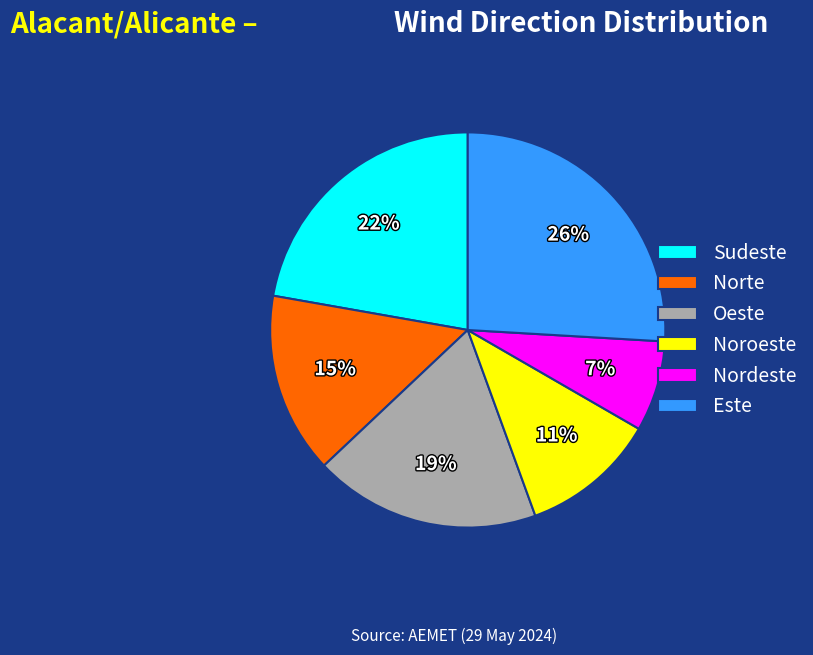

To the nearest percent, what portion does Noroeste represent?

11%